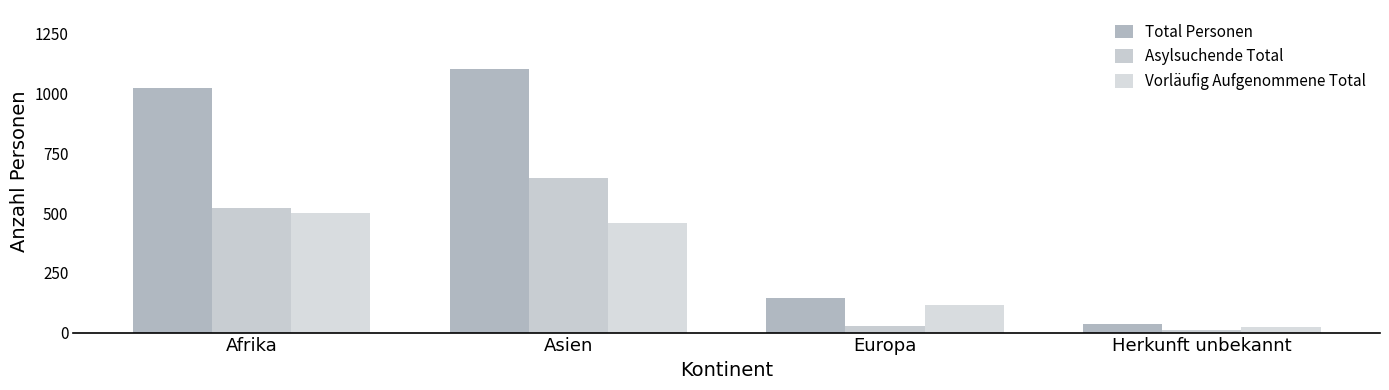

Are the bars grouped side by side (vs. stacked)?

Yes